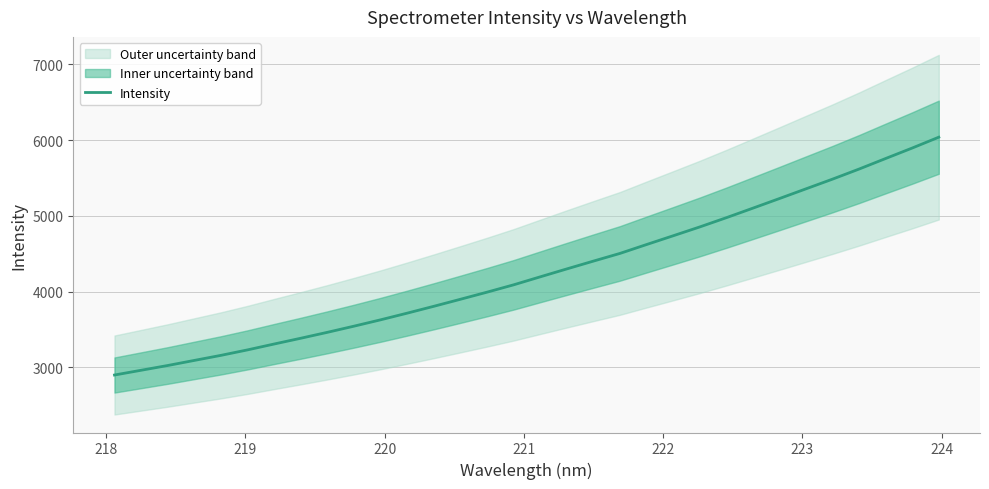

The chart shows a value of 2659.7 at 23. True or false?

False